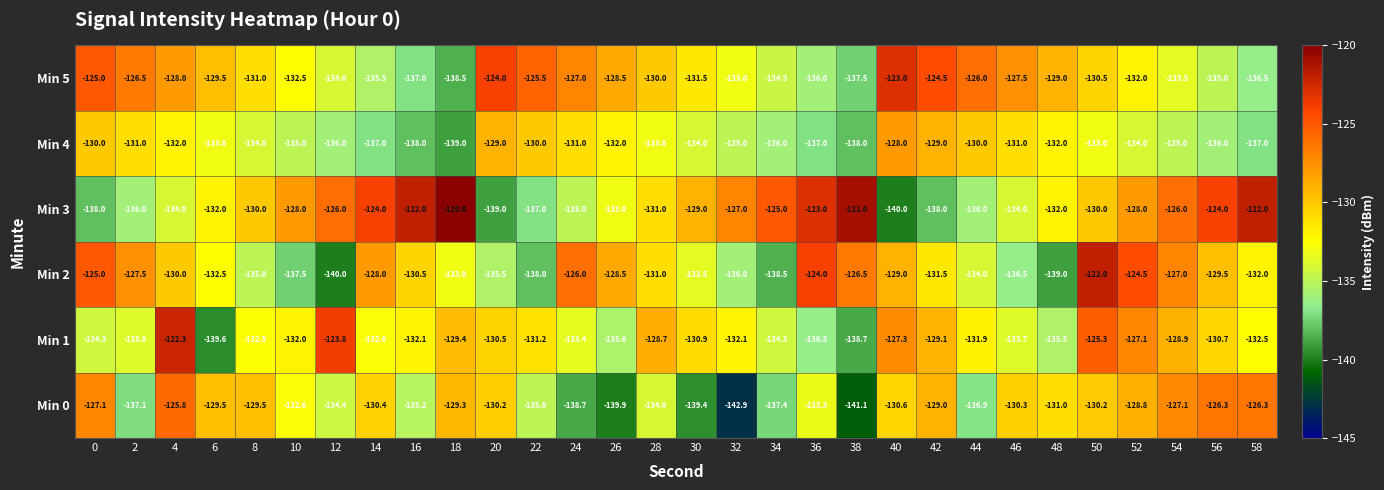

Rank the series by their maximum value, from highest to lowest.

Min 3, Min 2, Min 1, Min 5, Min 0, Min 4